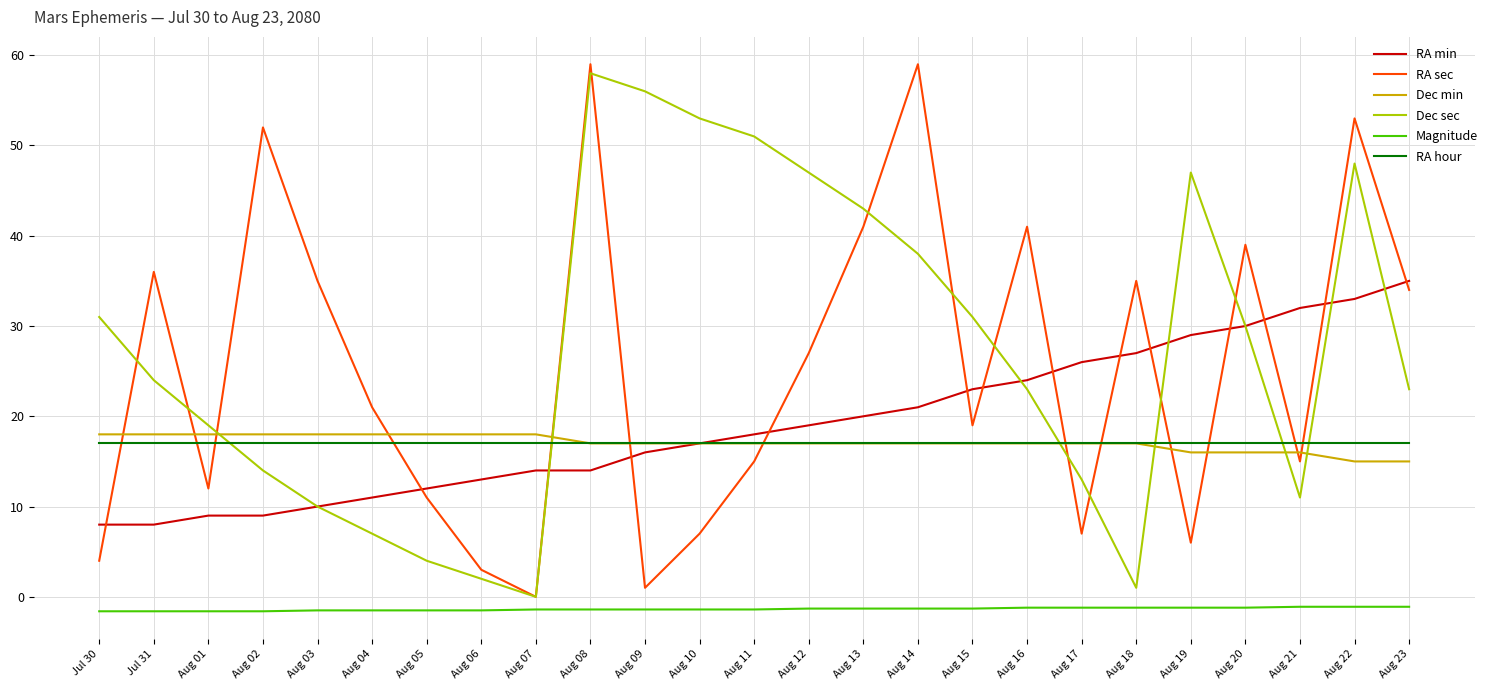

At which category does RA sec reach its first local peak?

Jul 31